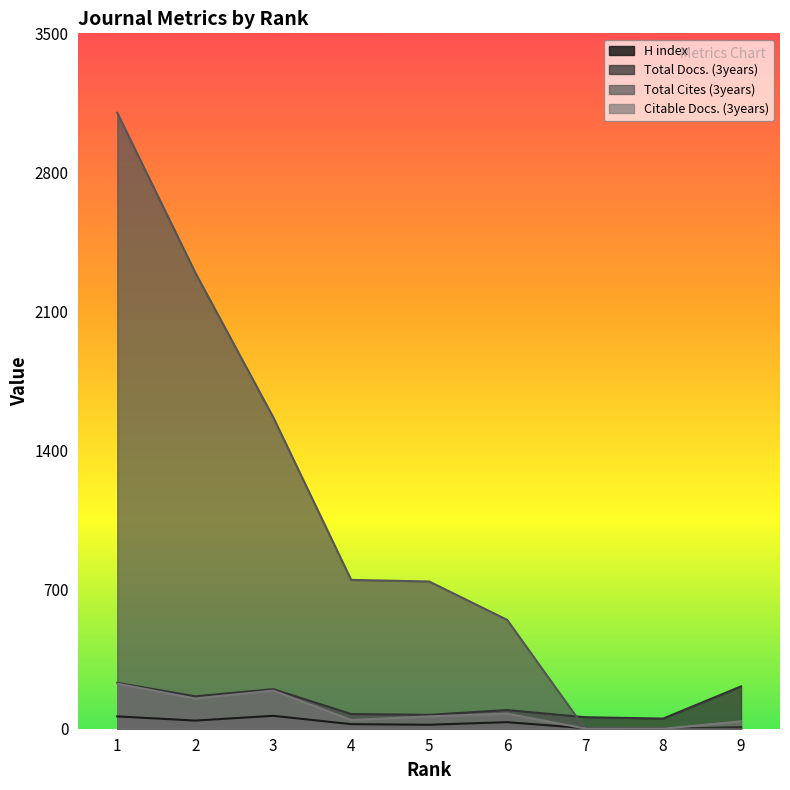

Reading left to right, list all the values displayed in this chart.

H index: 62	41	65	23	20	33	3	0	7
Total Docs. (3years): 231	163	199	74	70	94	58	51	213
Total Cites (3years): 3100	2296	1568	749	741	548	0	0	0
Citable Docs. (3years): 227	152	192	44	62	76	1	0	37